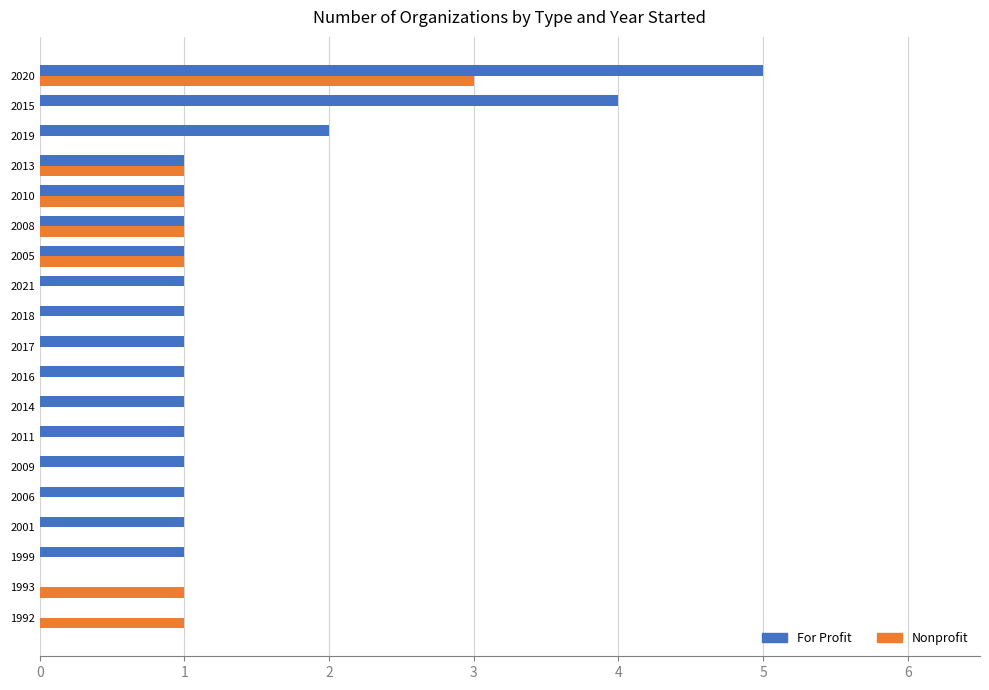

What are all the series names shown in the legend?

For Profit, Nonprofit